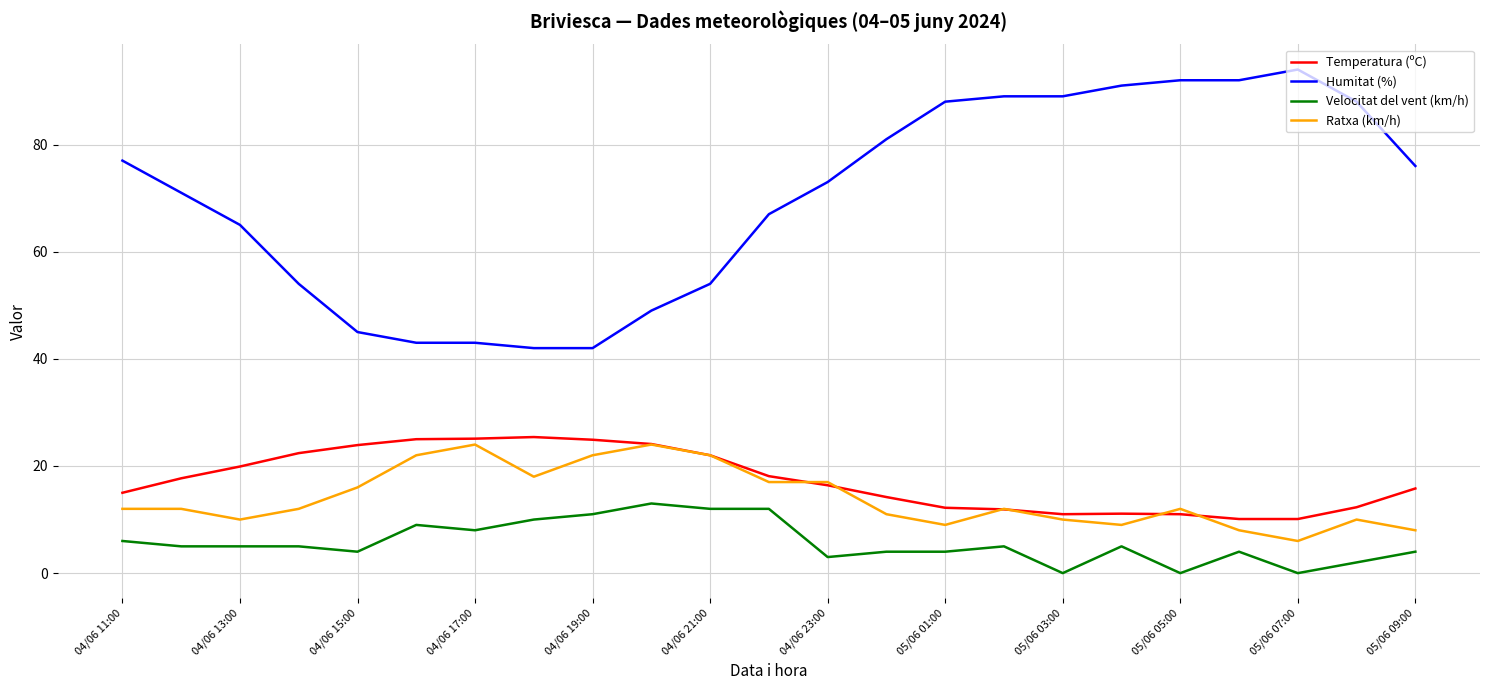

What is the highest value of the Humitat (%) series?

94.0